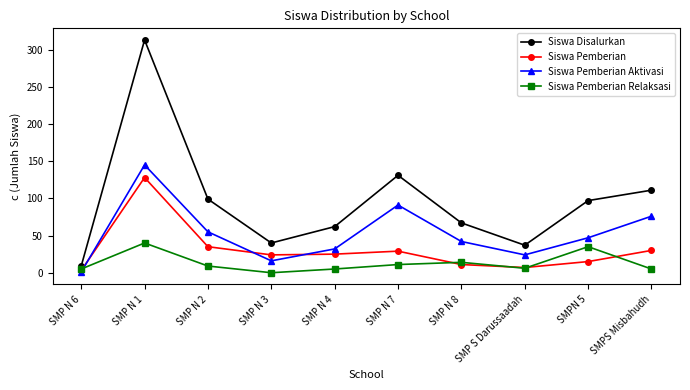

What is the sum of all Siswa Pemberian Aktivasi values?

529